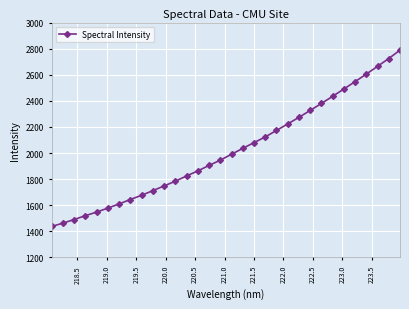

How many categories are shown in the chart?

32